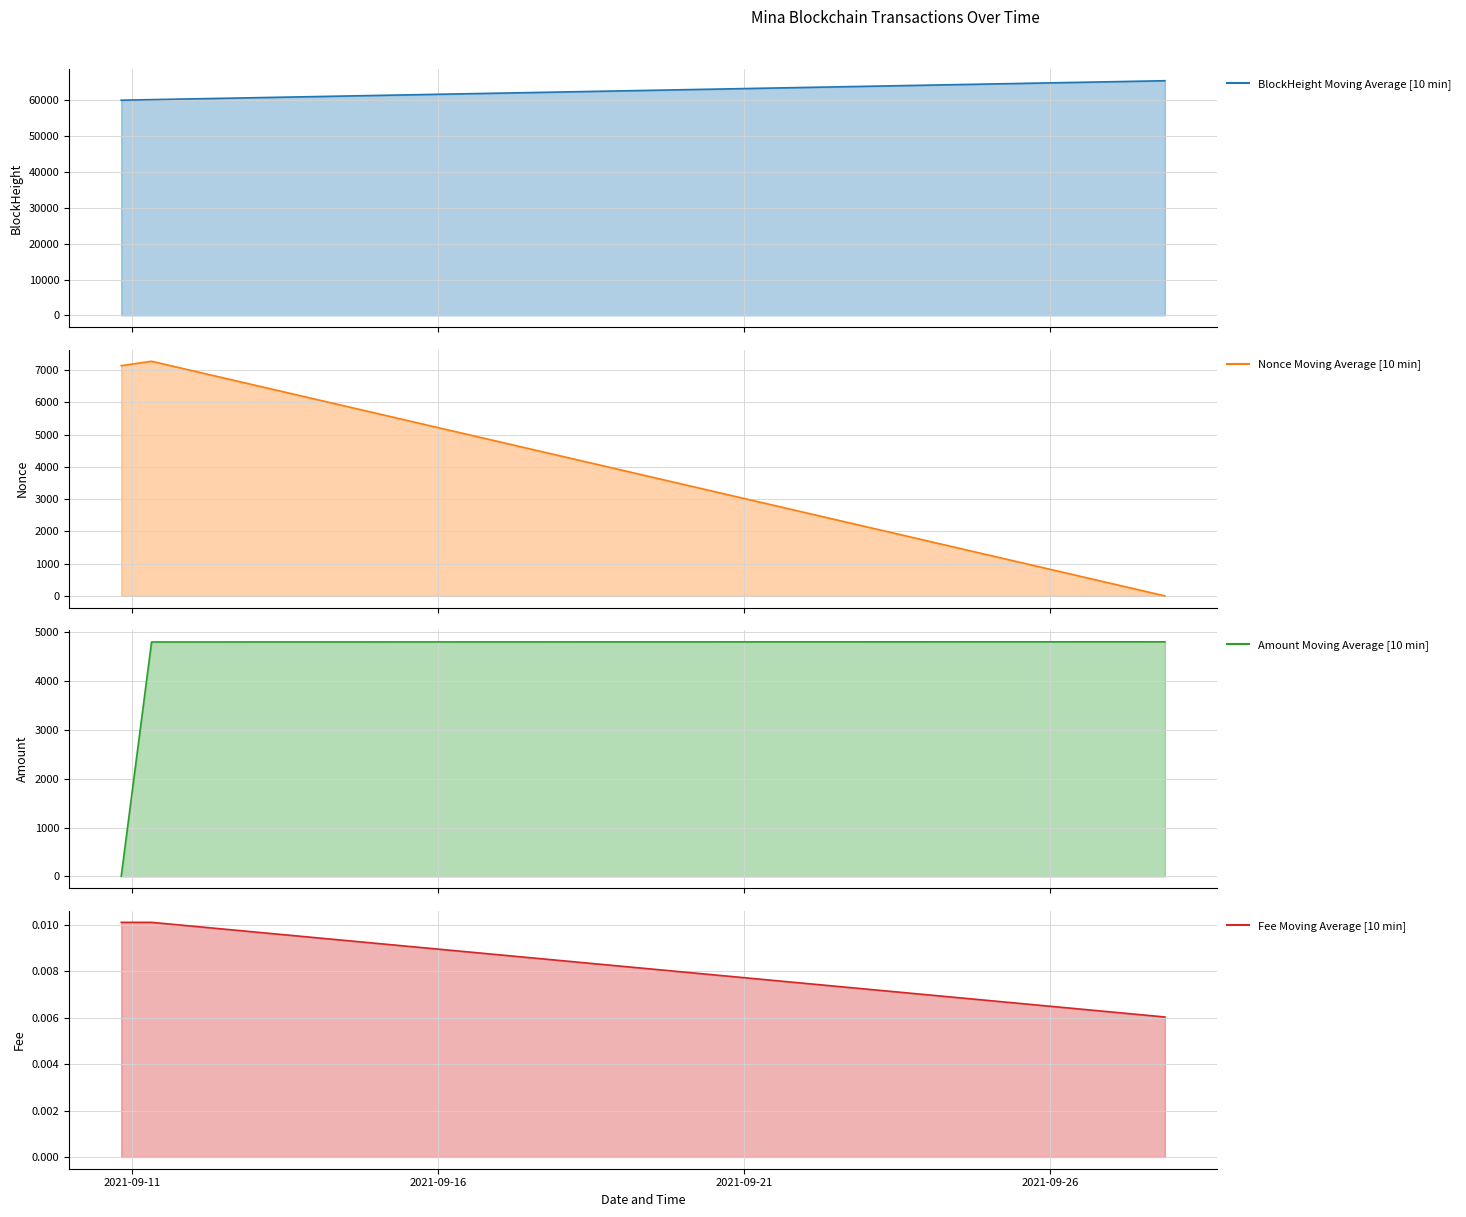

Which has a higher value, 2021-09-16 or 2021-09-21?

2021-09-21